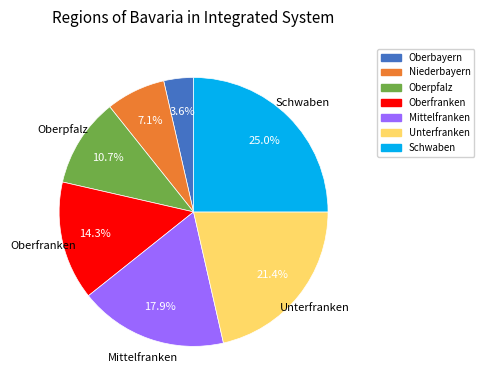

To the nearest percent, what percentage of the pie is Niederbayern?

7%